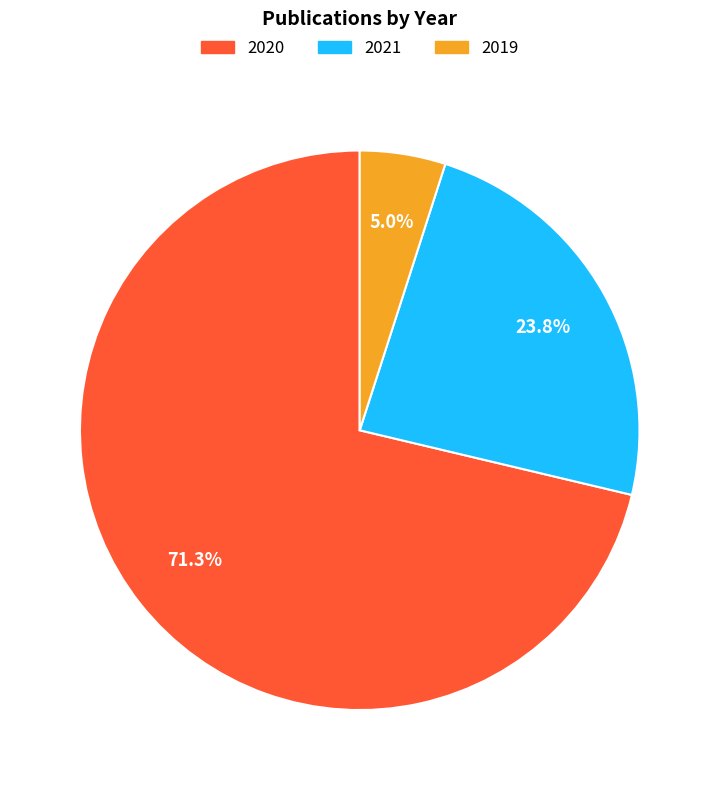

Which category has the biggest portion of the pie?

2020